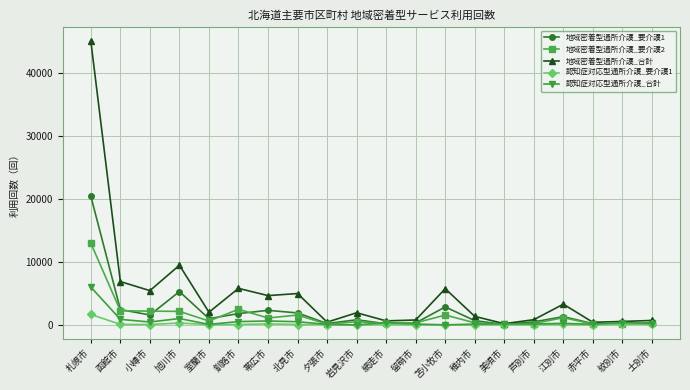

Which series has the largest total across all categories?

地域密着型通所介護_合計